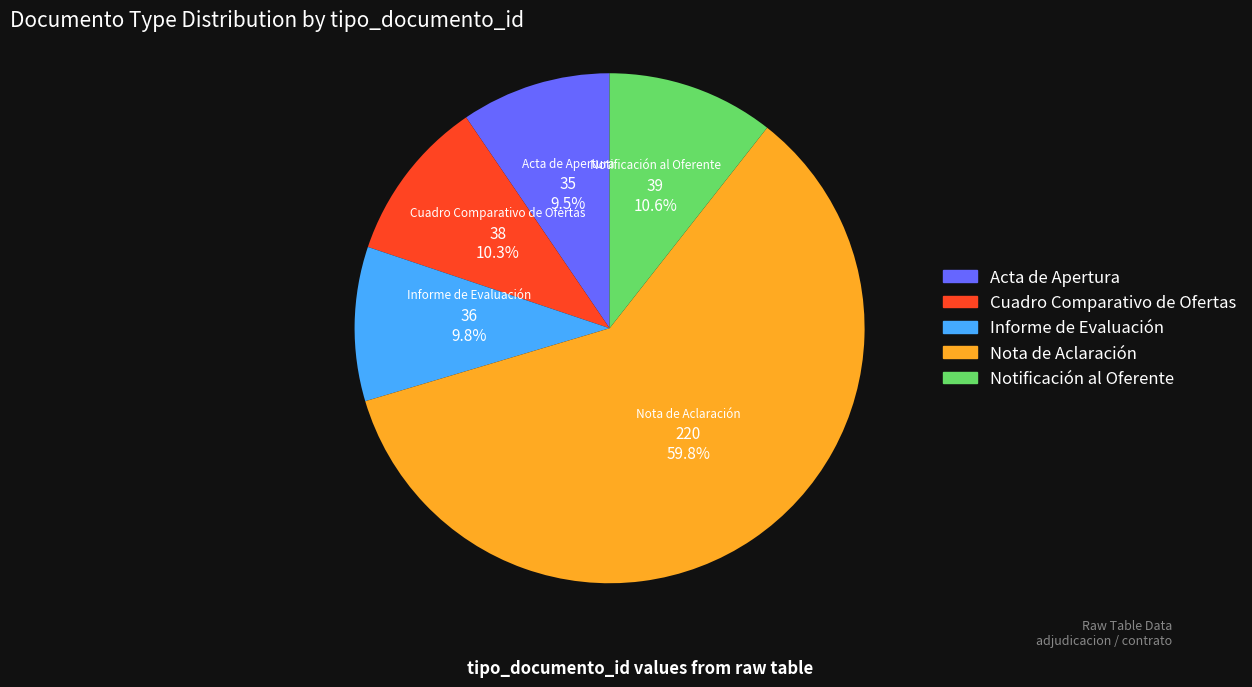

Between Nota de Aclaración and Informe de Evaluación, which is larger?

Nota de Aclaración